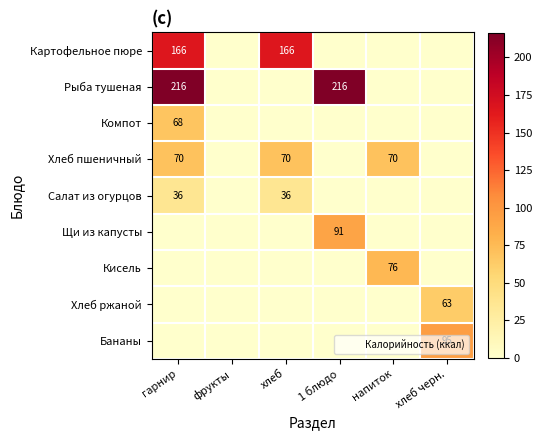

At which category is the sum across all series the highest?

гарнир